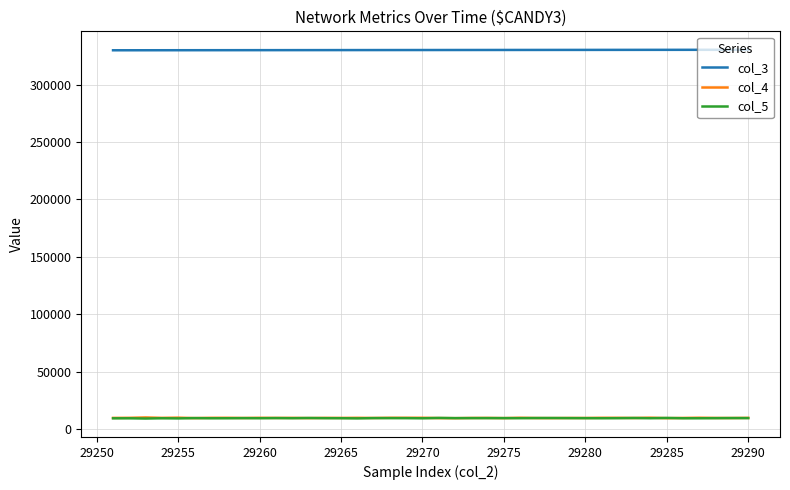

What is the smallest value displayed?

9127